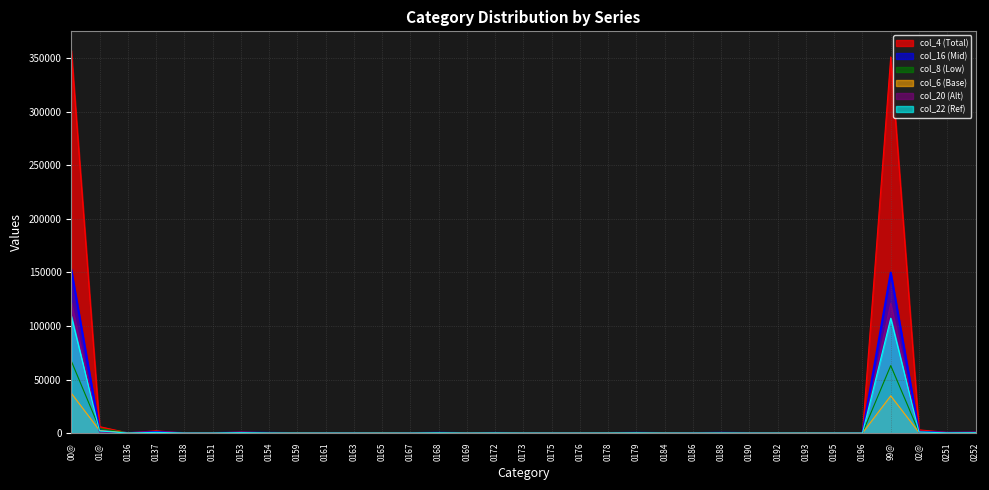

Count the number of categories in the chart.

33